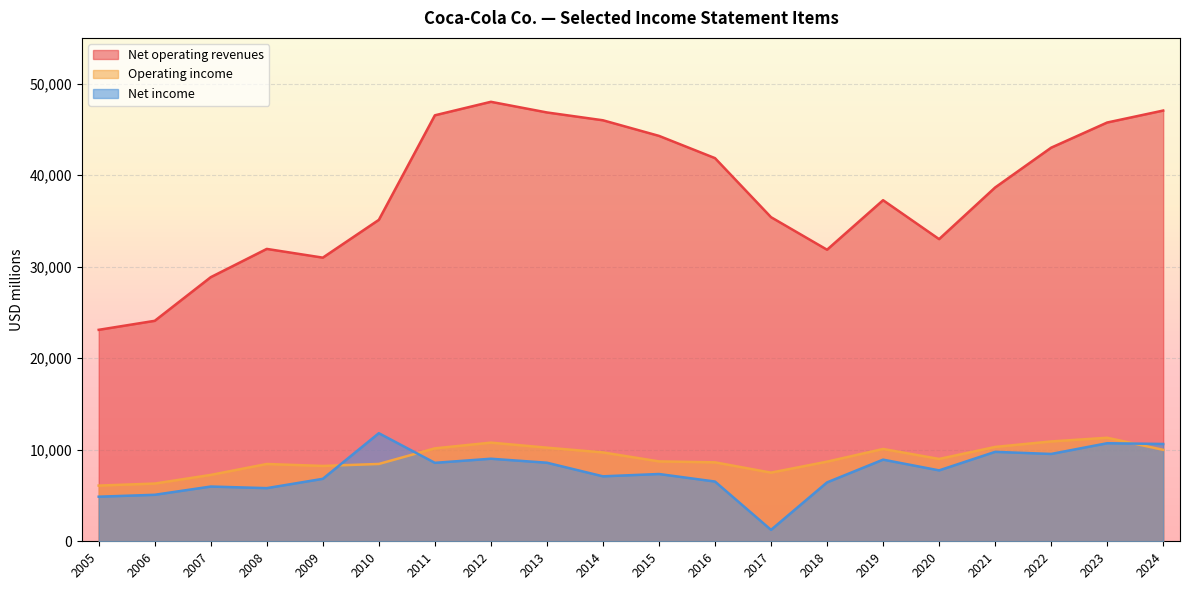

What is the maximum value shown in the chart?

48017